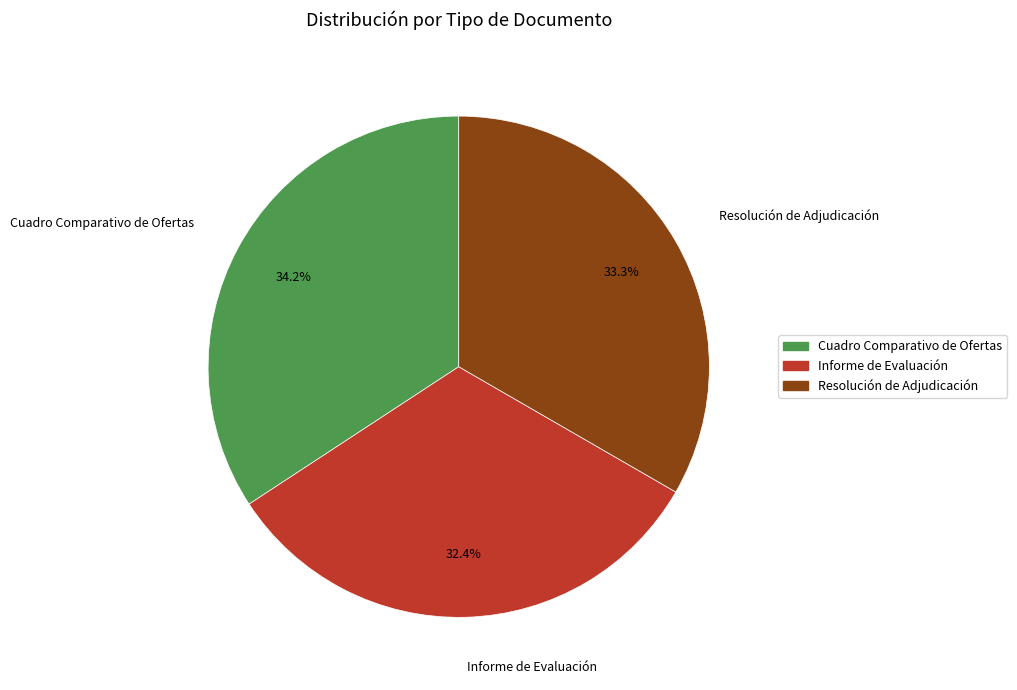

Does Informe de Evaluación represent more than half of the total?

No